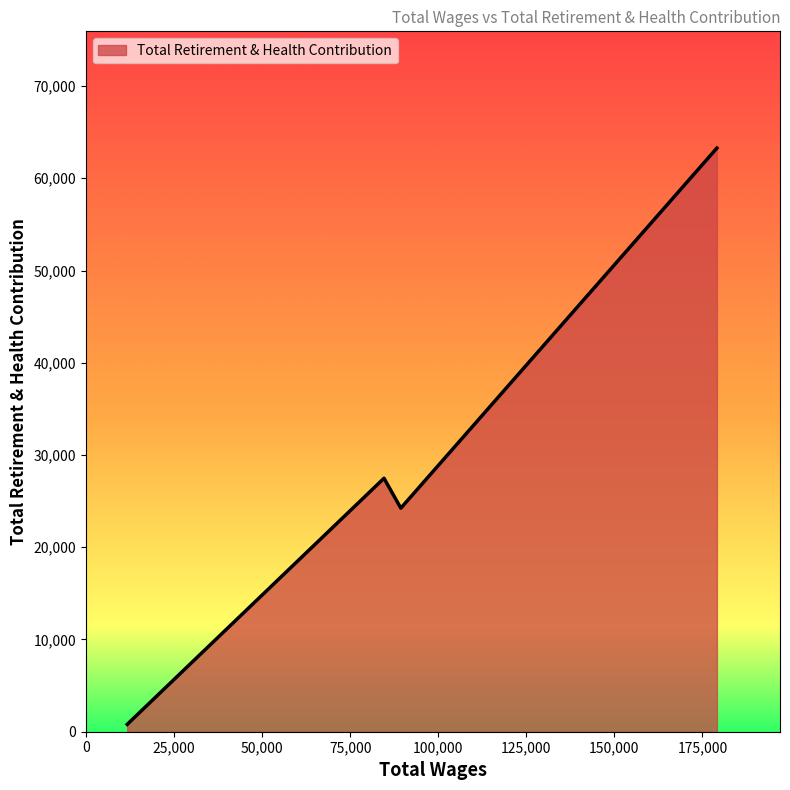

How many distinct data groups are displayed?

1